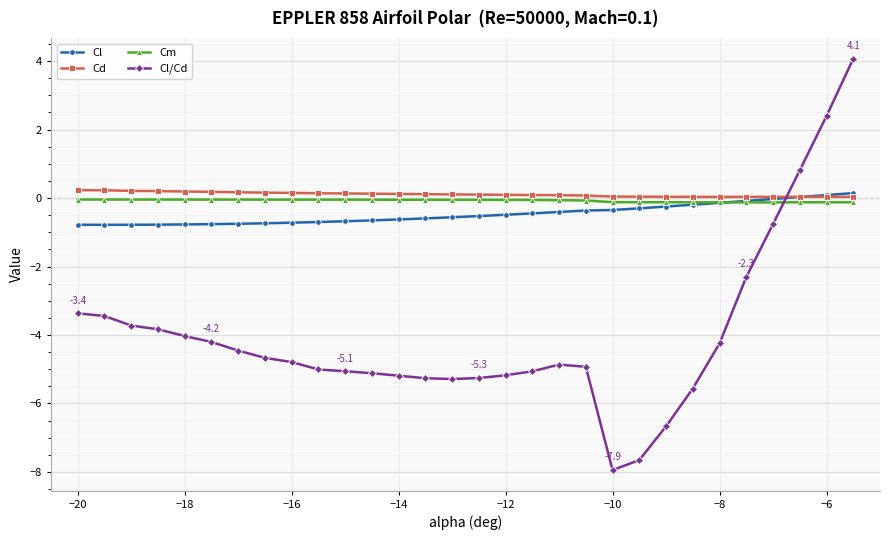

How many categories are shown in the chart?

30